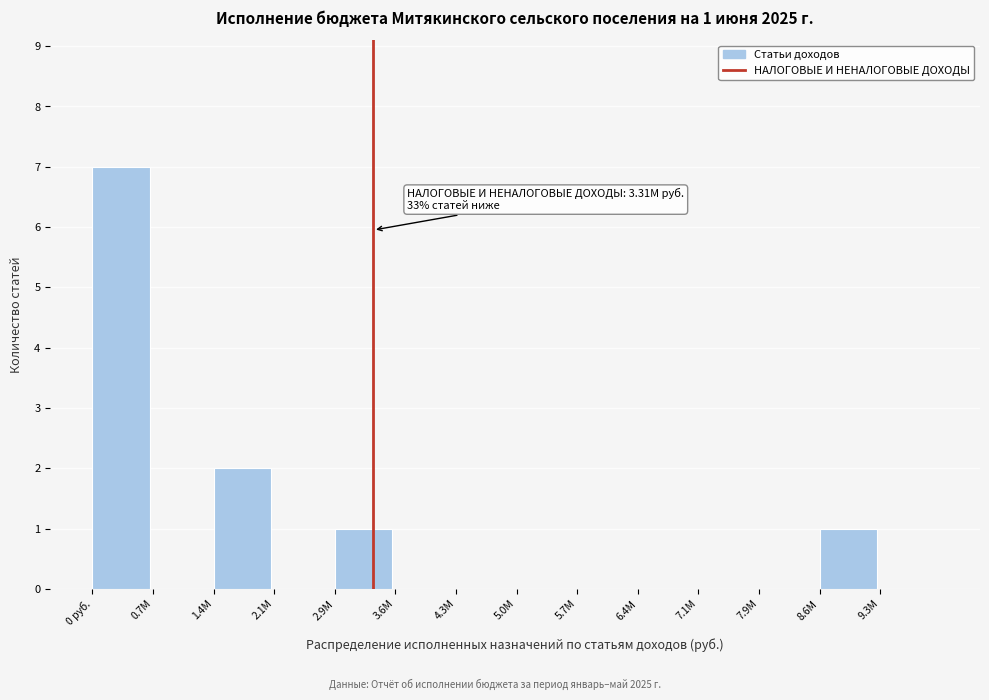

Reading left to right, transcribe all the data shown in this chart.

0 руб.=7	0.7M=0	1.4M=2	2.1M=0	2.9M=1	3.6M=0	4.3M=0	5.0M=0	5.7M=0	6.4M=0	7.1M=0	7.9M=0	8.6M=1	9.3M=0